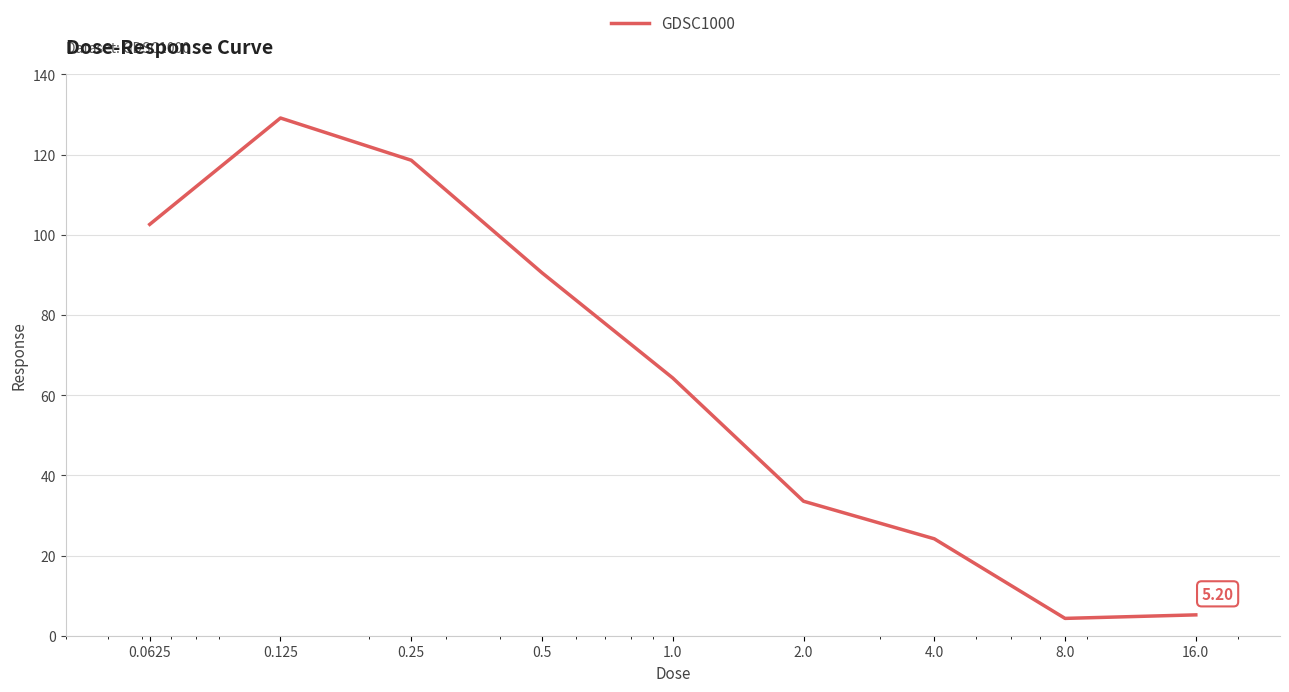

How many series are shown in this chart?

1